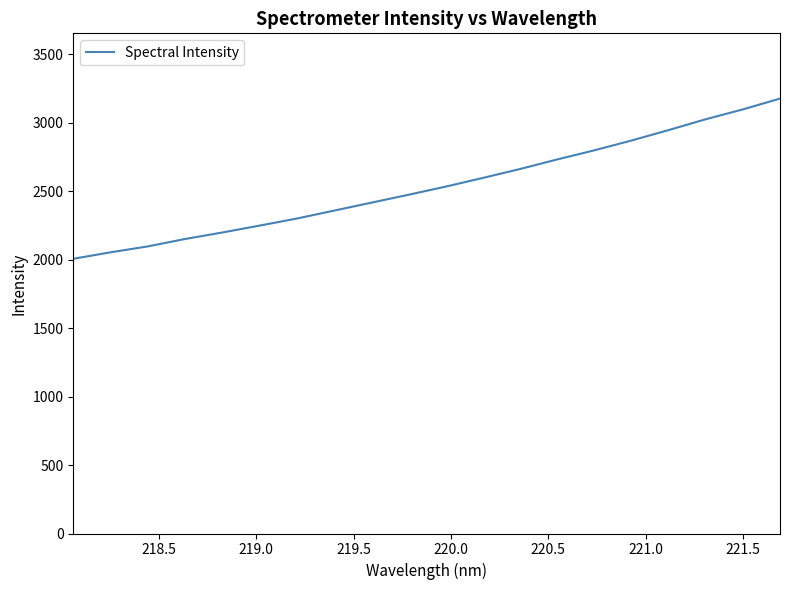

What is the difference between the maximum and minimum values?

1170.1